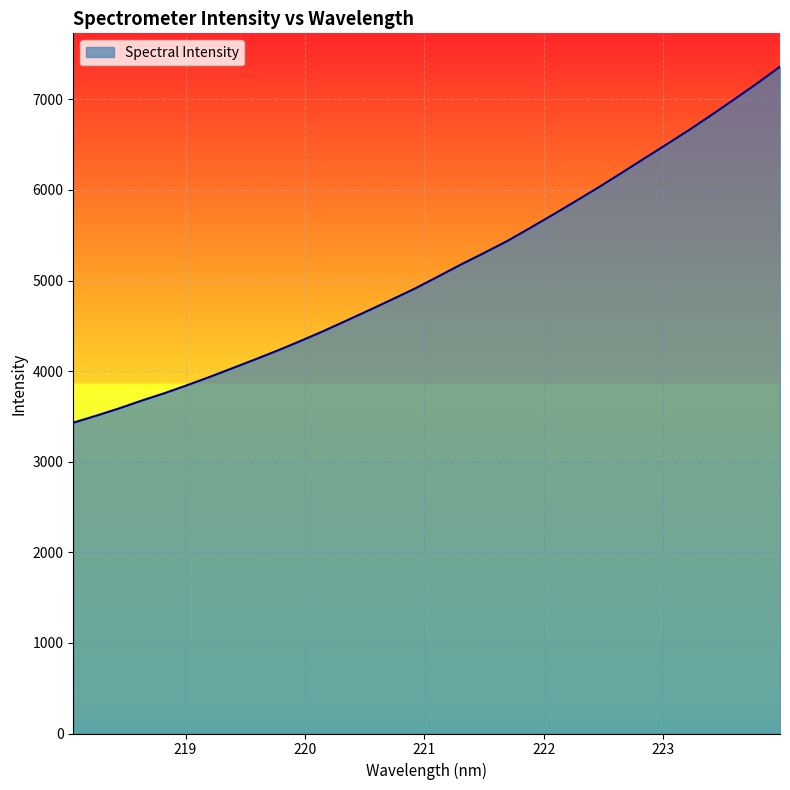

What is the difference between the maximum and minimum values?

3929.8